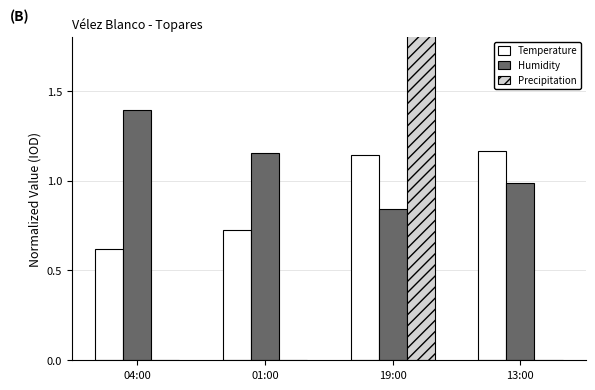

Which label corresponds to the smallest value in the chart?

04:00